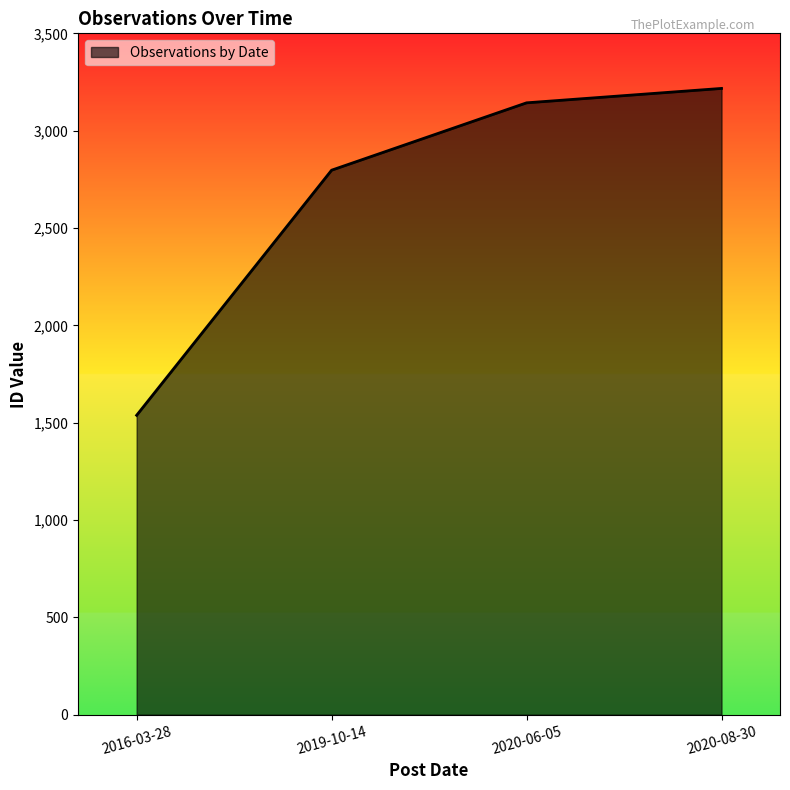

Rank the categories by value from highest to lowest.

2020-08-30, 2020-06-05, 2019-10-14, 2016-03-28